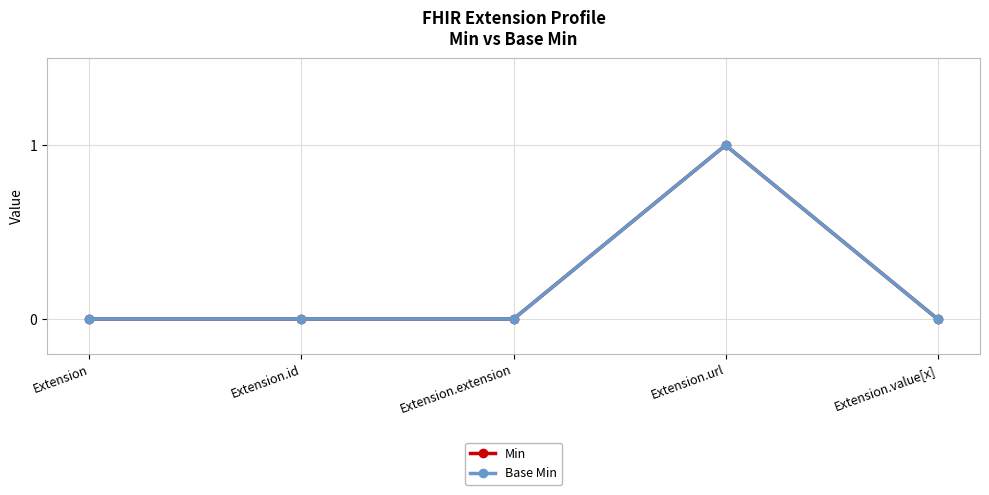

True or false: Base Min and Min intersect in this chart.

False